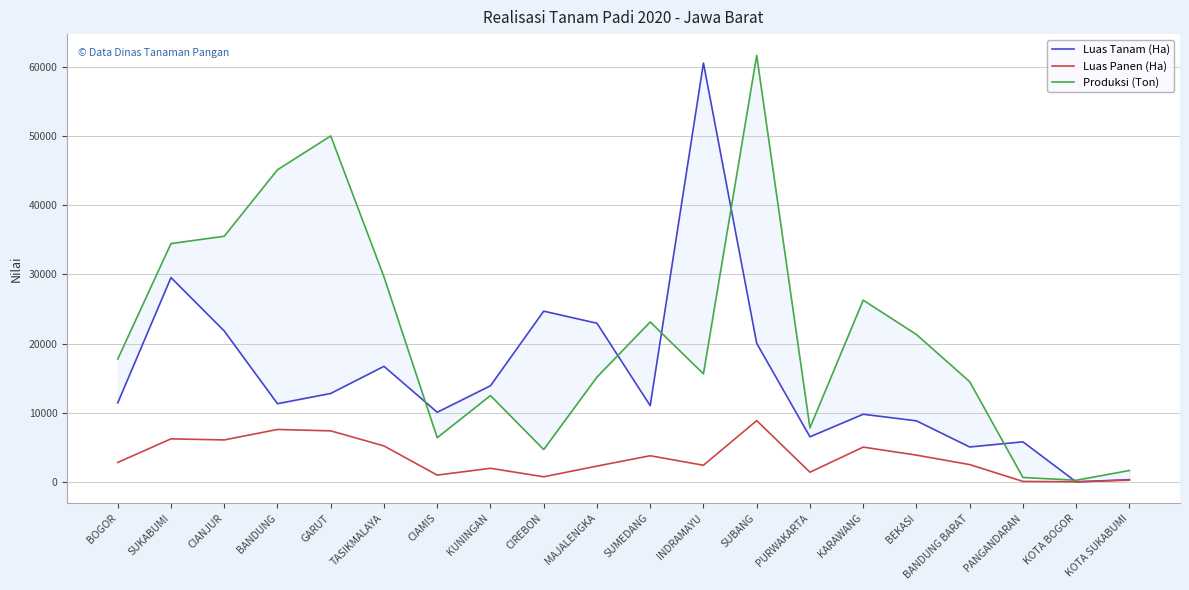

The Produksi (Ton) series shows 34461.8 at SUKABUMI. True or false?

True